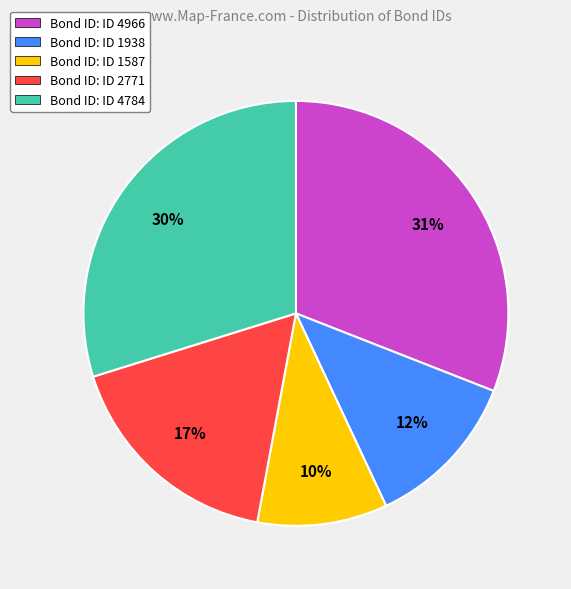

To the nearest percent, what percentage of the pie is Bond ID: ID 2771?

17%